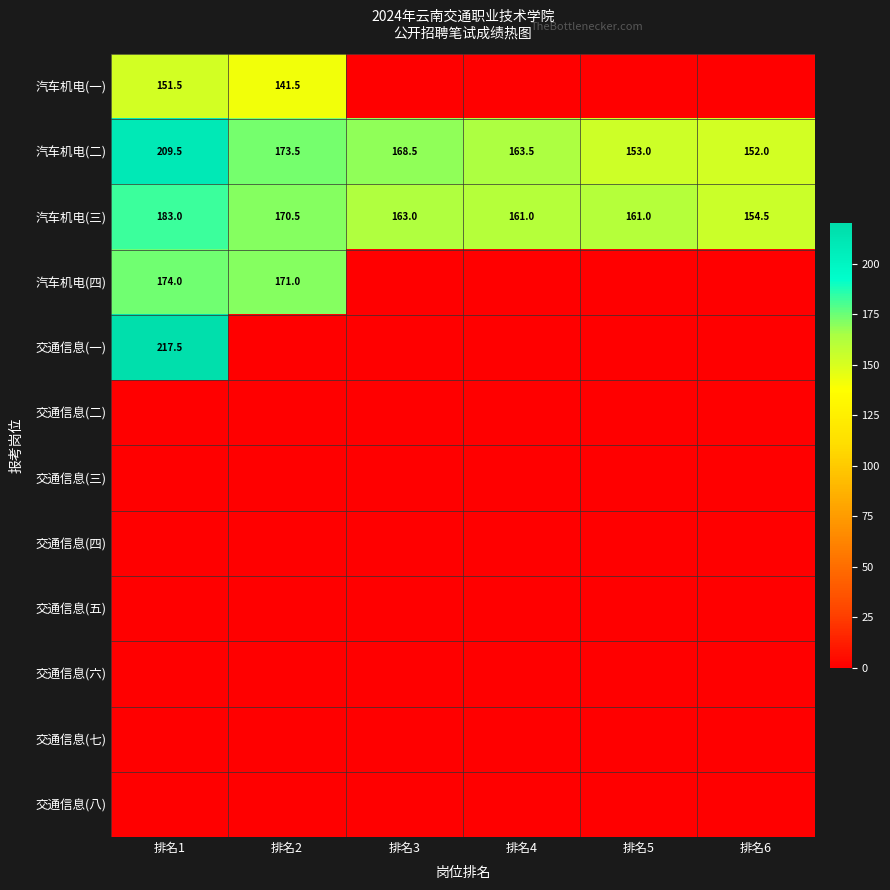

What is the highest value of the 汽车机电(二) series?

209.5